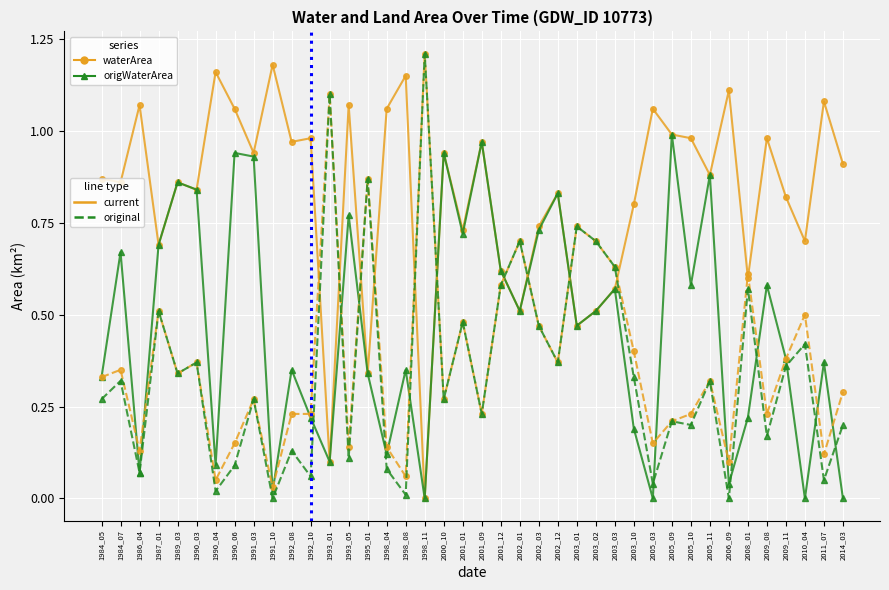

How many distinct data groups are displayed?

4